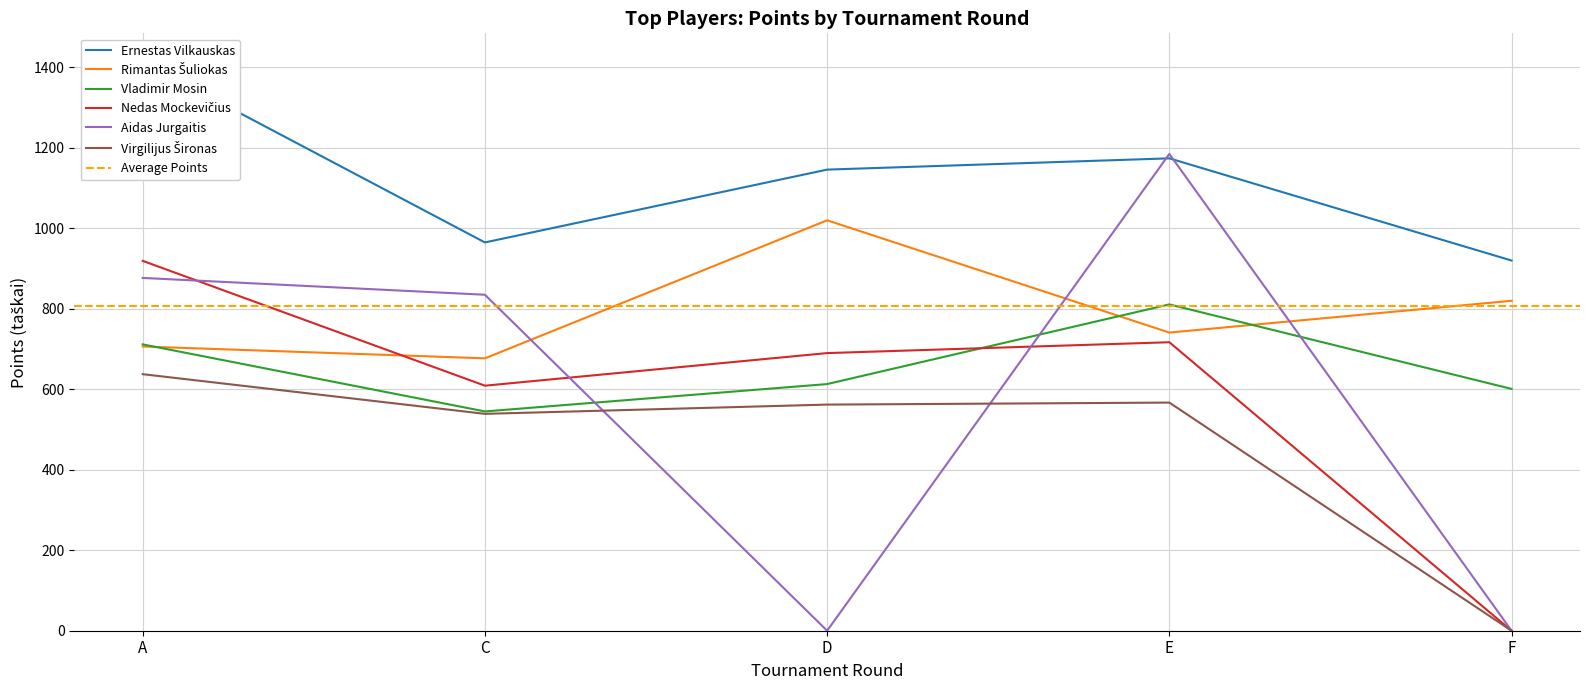

Where is Ernestas Vilkauskas nearest to the value 1167?

E